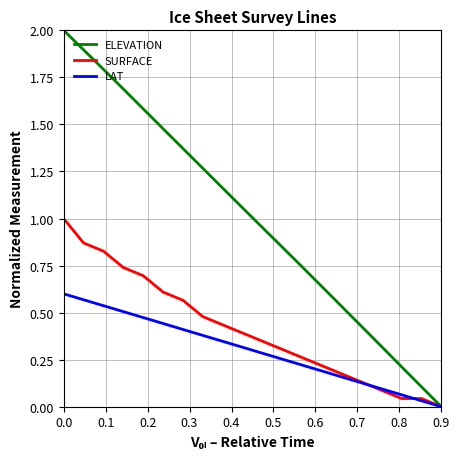

Rank the series by their average value, from highest to lowest.

ELEVATION, SURFACE, LAT